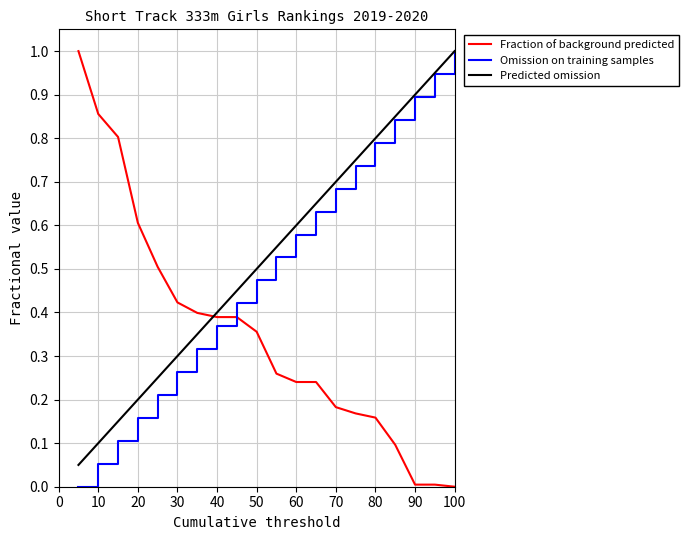

How many times do Omission on training samples and Fraction of background predicted cross each other?

1